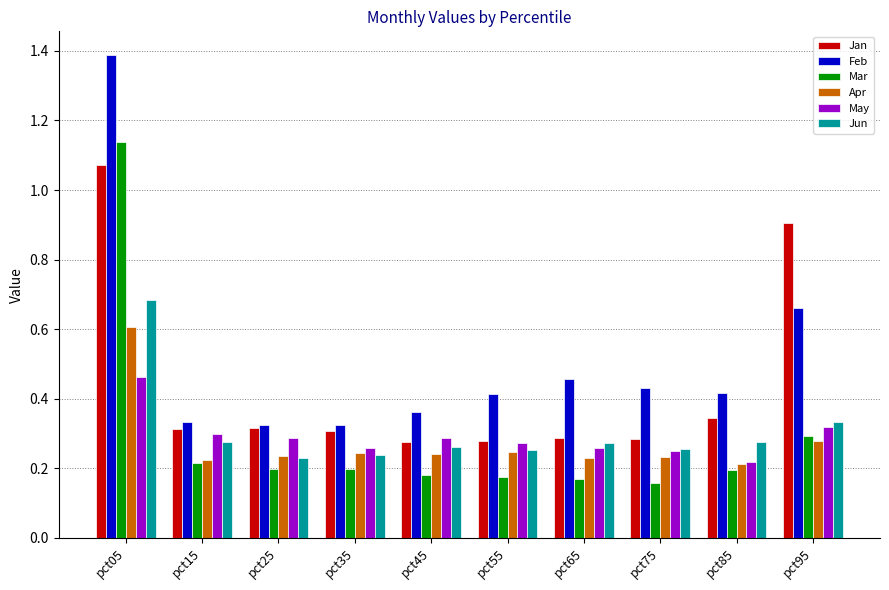

At which label does Apr reach its peak?

pct05